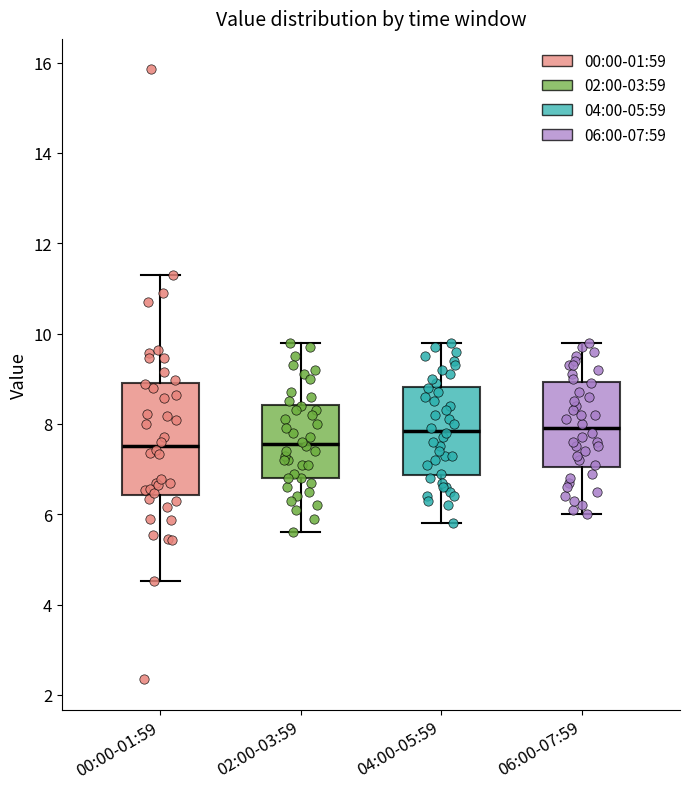

Reading left to right, transcribe this box plot: for each box, give where its median line is, the range the box spans, and where its two whiskers end, as read against the y-axis. The values are not printed on the chart, so give them approximately, as read against the axis.

00:00-01:59: median 7.6, box 6.4 to 9.0, whiskers 4.6 to 11.4
02:00-03:59: median 7.6, box 6.8 to 8.4, whiskers 5.6 to 9.8
04:00-05:59: median 7.8, box 6.8 to 8.8, whiskers 5.8 to 9.8
06:00-07:59: median 8.0, box 7.0 to 9.0, whiskers 6.0 to 9.8